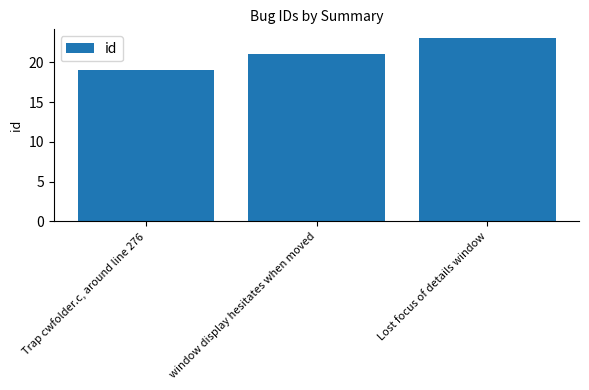

Between window display hesitates when moved and Trap cwfolder.c, around line 276, which is larger?

window display hesitates when moved